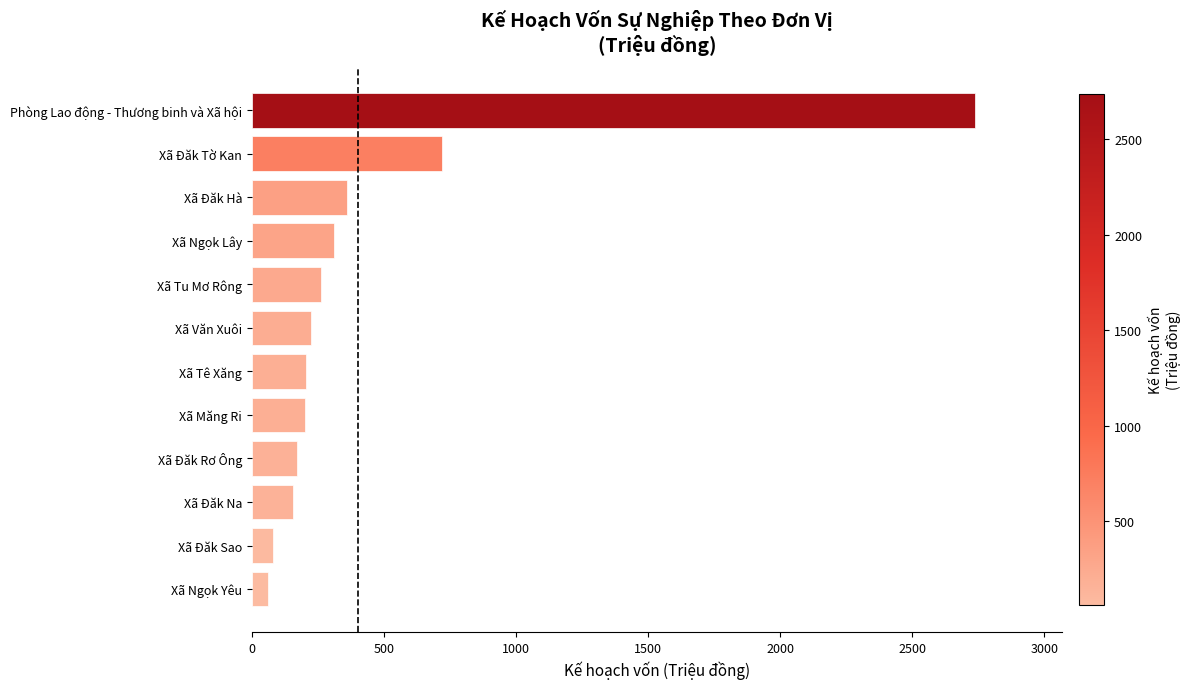

Are the bars horizontal?

Yes